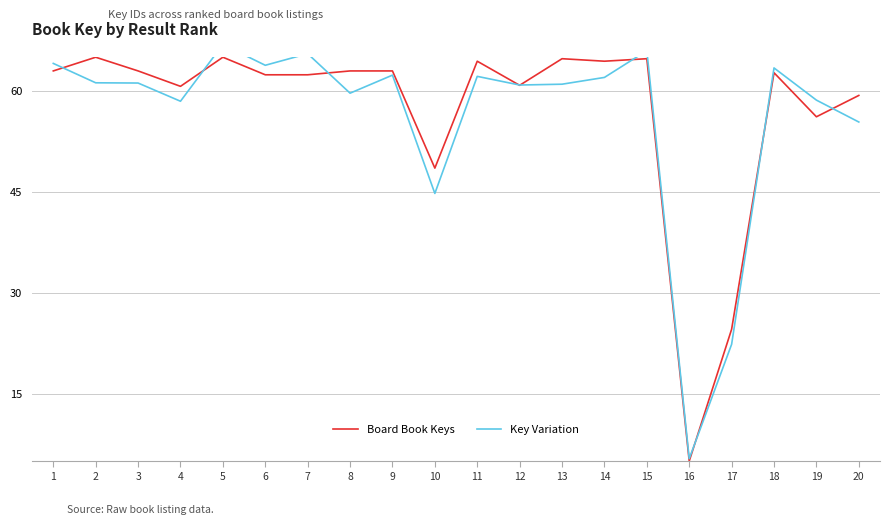

Is it true that Key Variation equals 65.5 at 7?

True